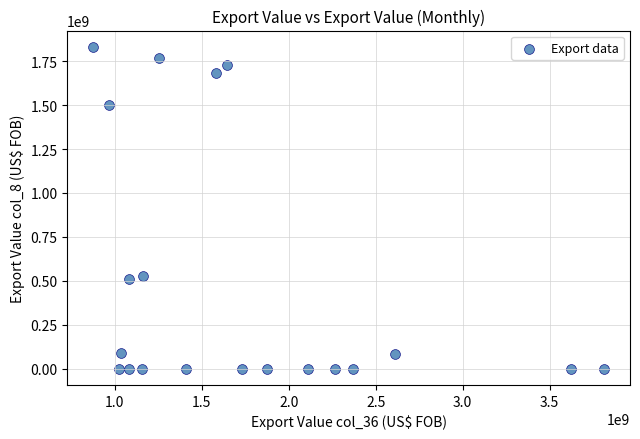

What Y value in the scatter plot is closest to 916105798?

530029312